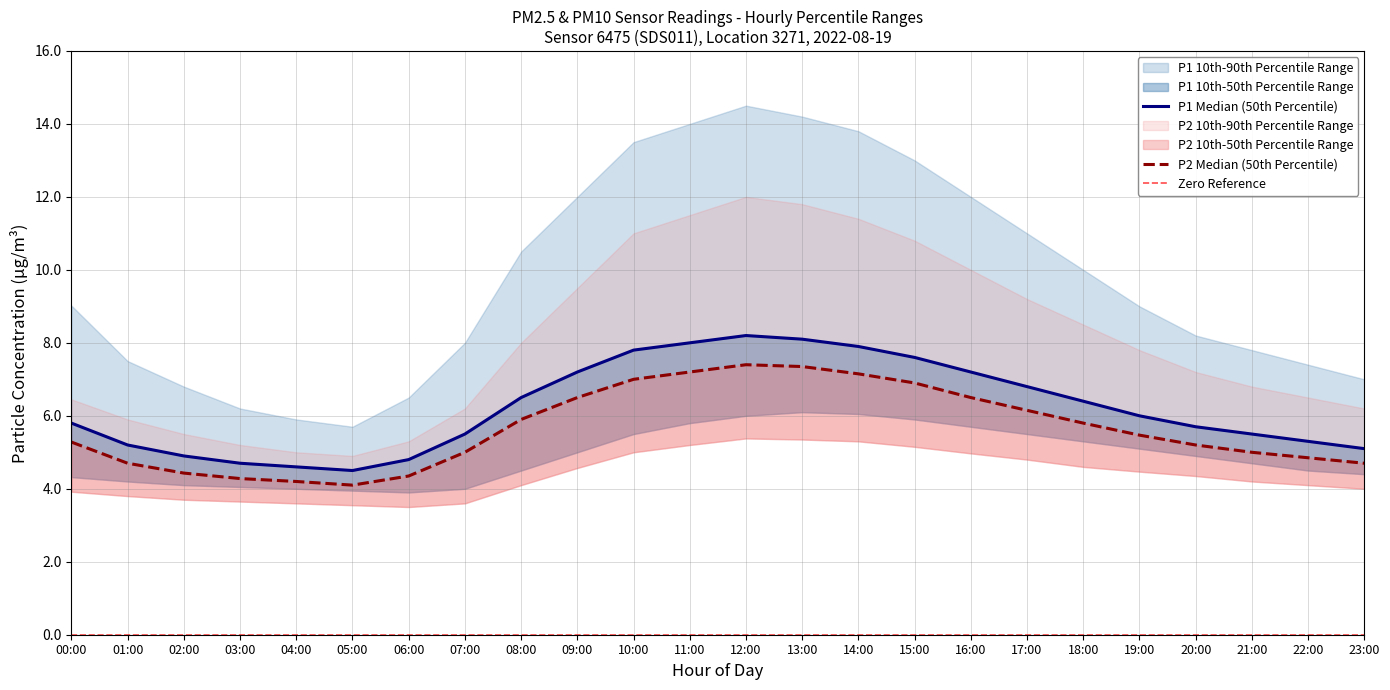

True or false: P2_90th and P1_90th cross at least once.

False